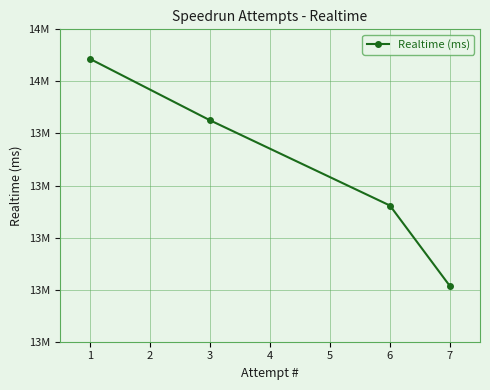

Is this an area chart (filled region under the line)?

No